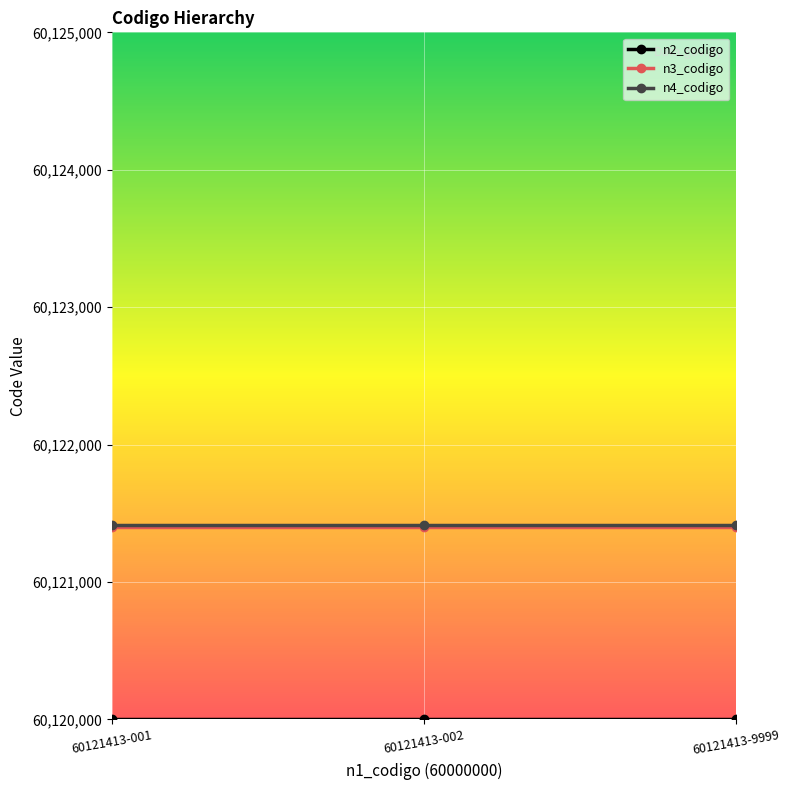

The value of n3_codigo at 60121413-001 is 60121400. True or false?

True